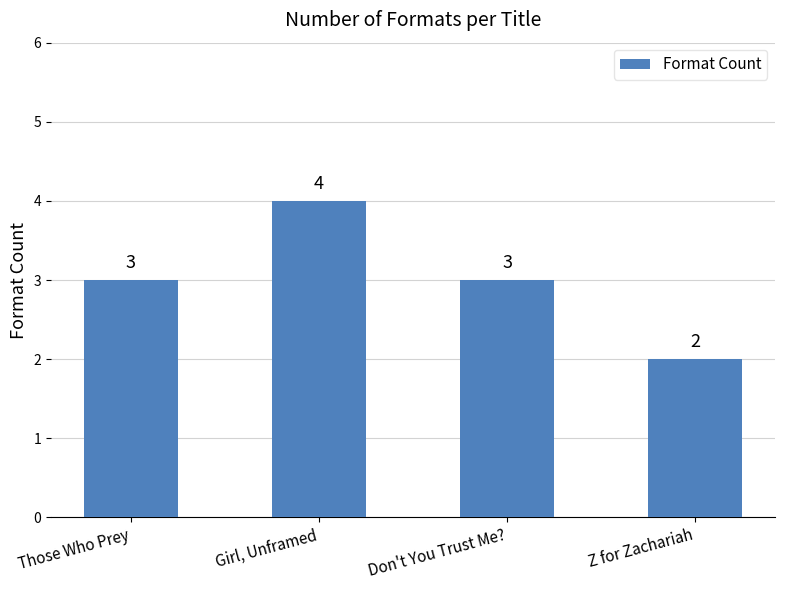

What is the ratio of the value at Those Who Prey to the value at Don't You Trust Me??

1.0